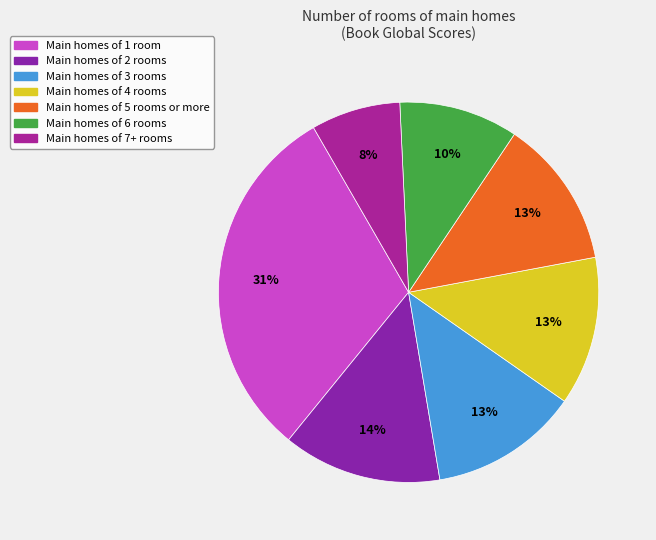

Does any single category account for the majority?

No